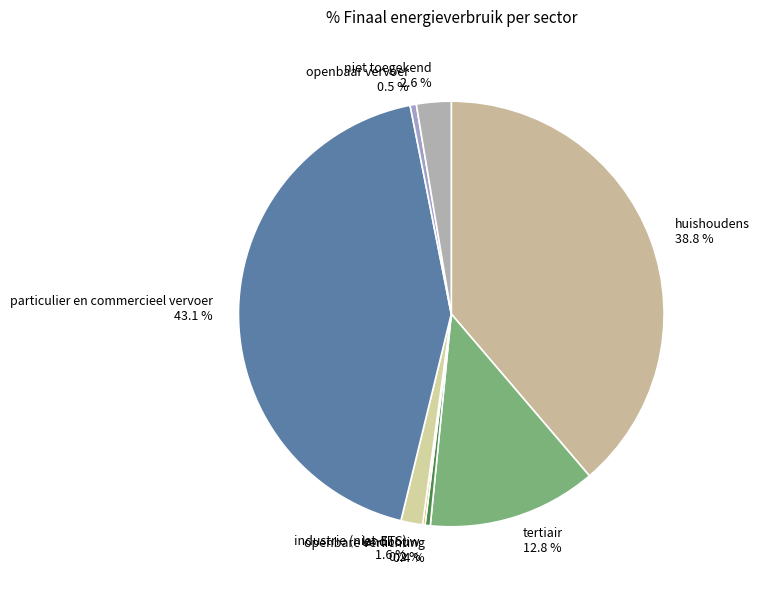

Does openbare verlichting account for over 50% of the chart?

No